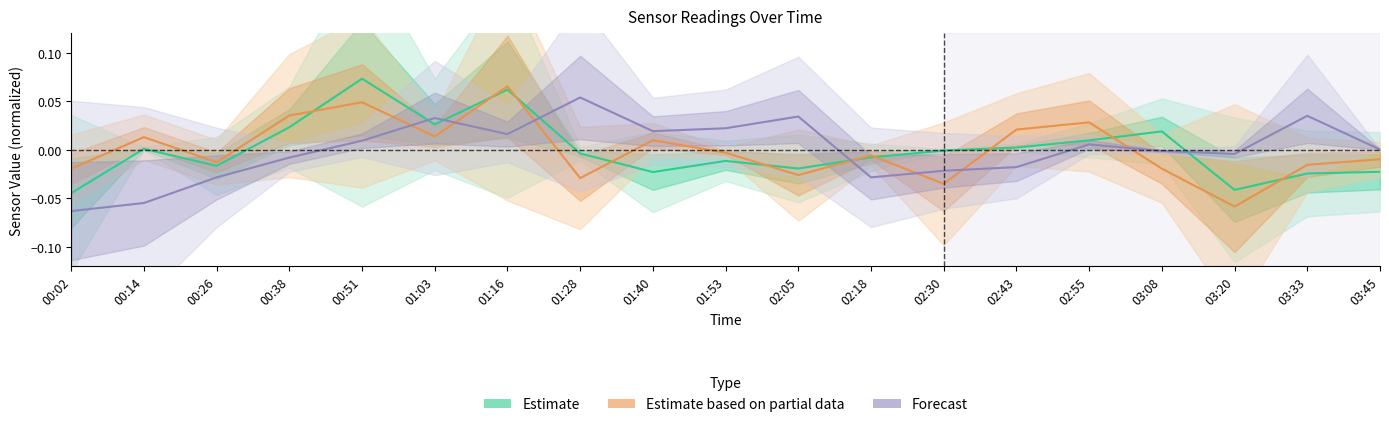

Where is Forecast nearest to the value 0?

03:45